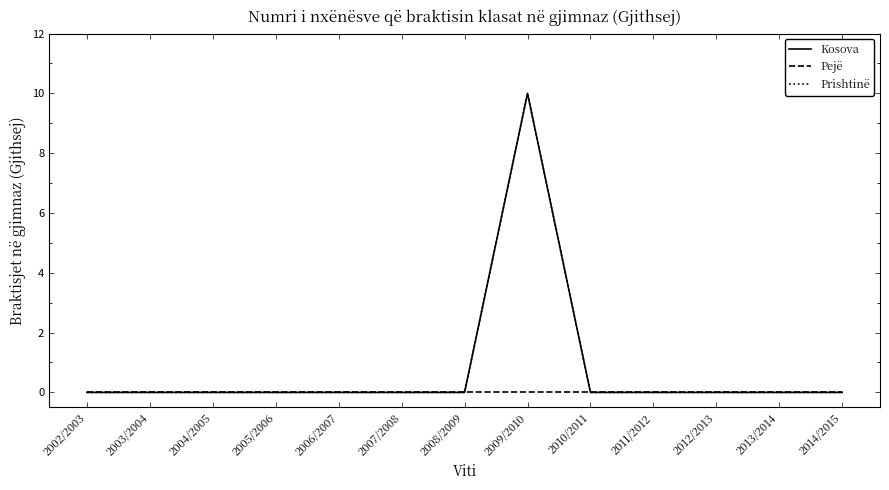

Is this an area chart (filled region under the line)?

No